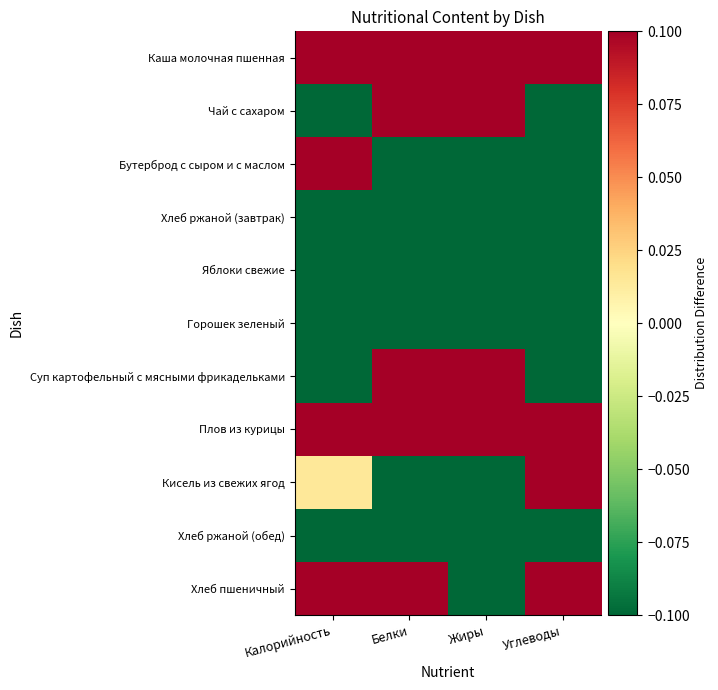

Rank the series at Жиры from lowest to highest value.

Бутерброд с сыром и с маслом, Хлеб ржаной (завтрак), Яблоки свежие, Горошек зеленый, Кисель из свежих ягод, Хлеб ржаной (обед), Хлеб пшеничный, Каша молочная пшенная, Чай с сахаром, Суп картофельный с мясными фрикадельками, Плов из курицы